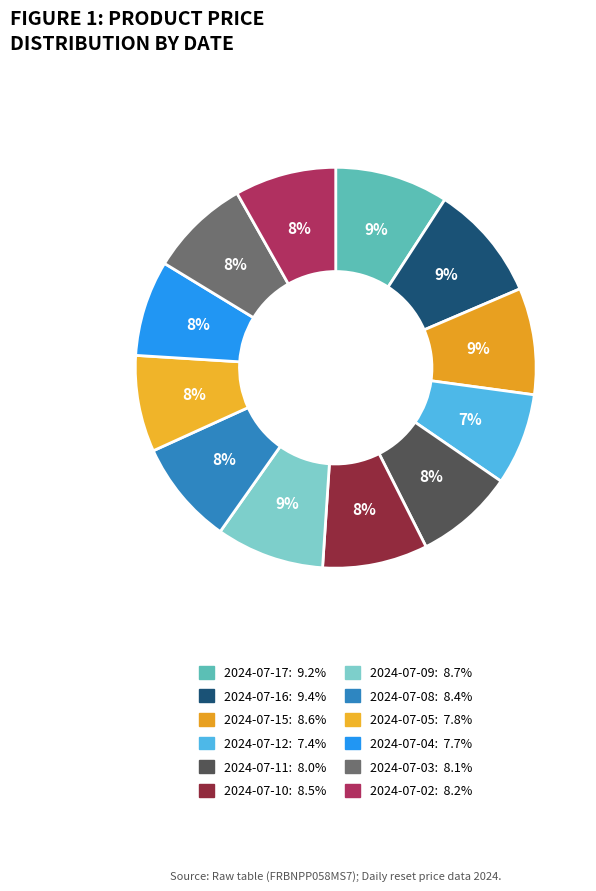

Combined, do 2024-07-12 and 2024-07-02 account for over 50%?

No